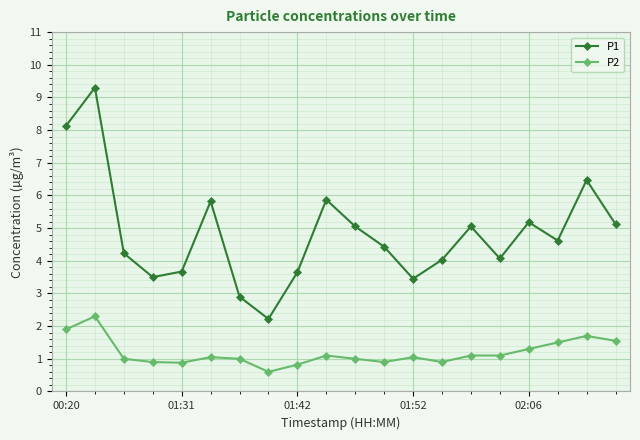

True or false: P2 has more than 1 points higher than both neighbors.

True